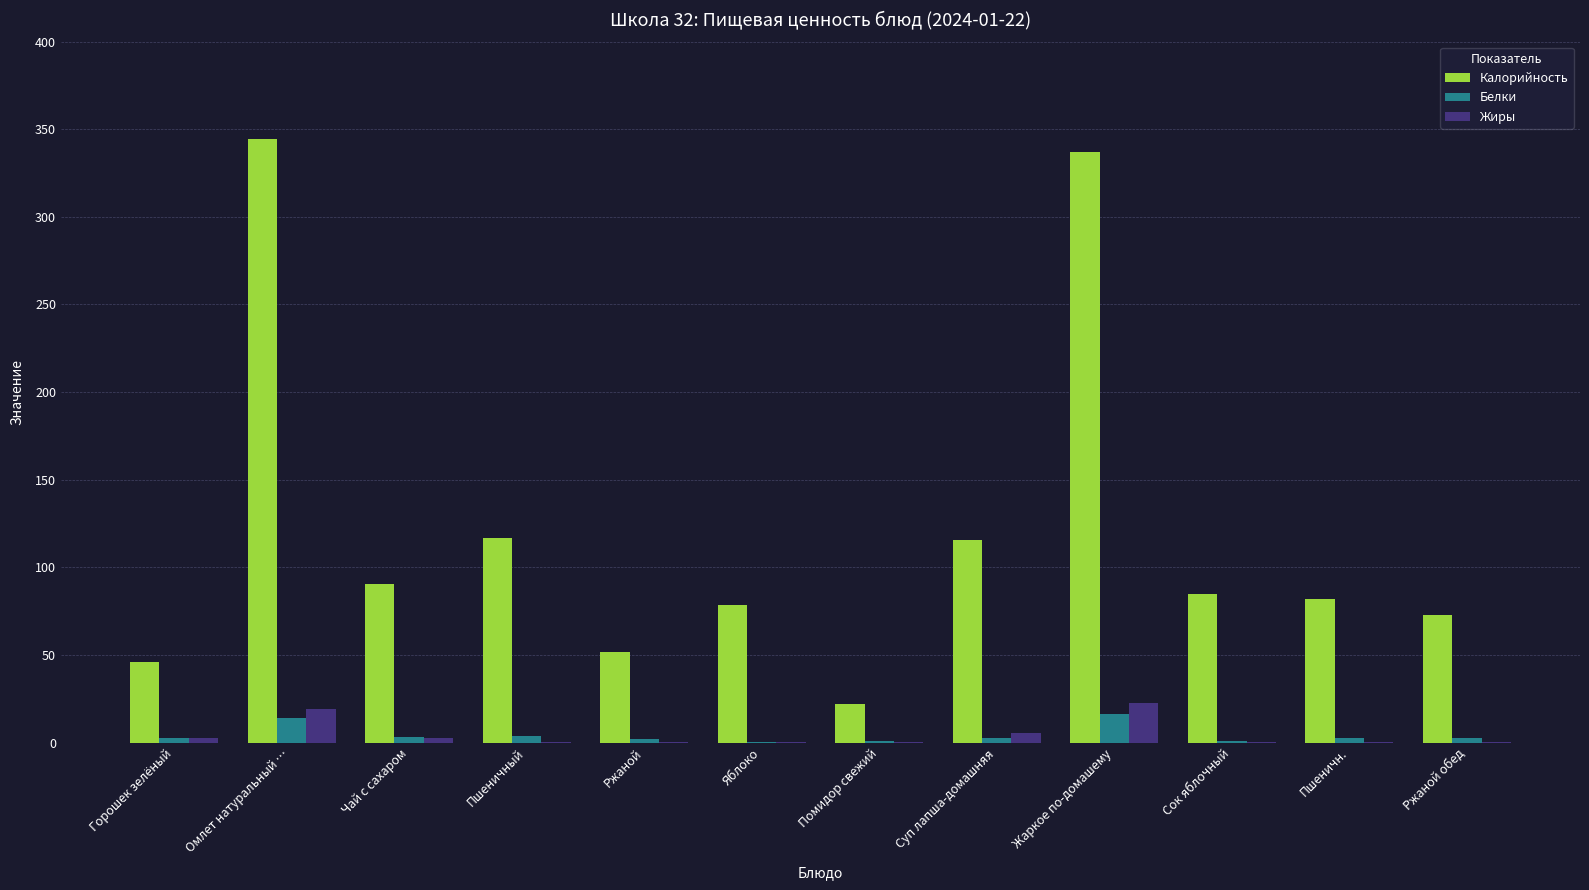

Is the value of Калорийность at Яблоко greater than the value of Белки at Чай с сахаром?

Yes